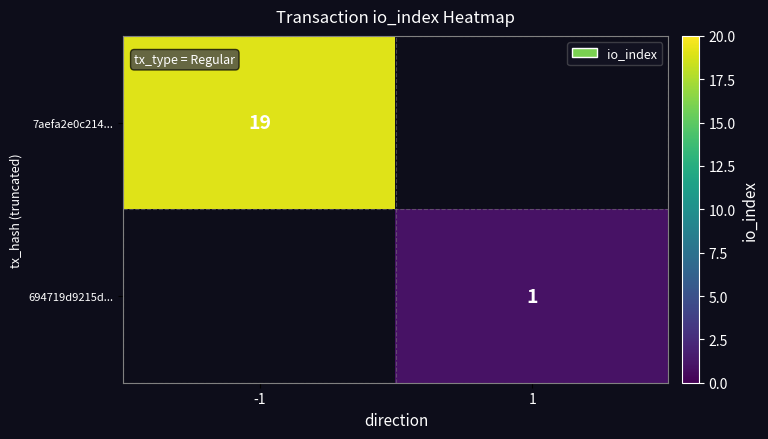

True or false: 694719d9215d... has a value of 1.8 at 1.

False